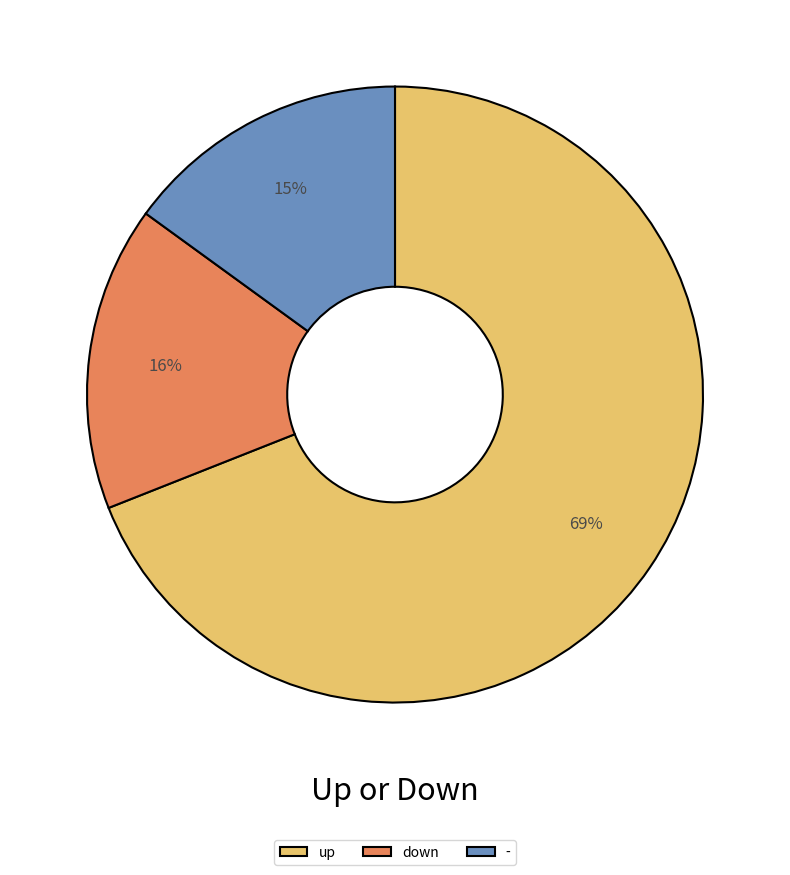

Count the number of slices in the pie.

3